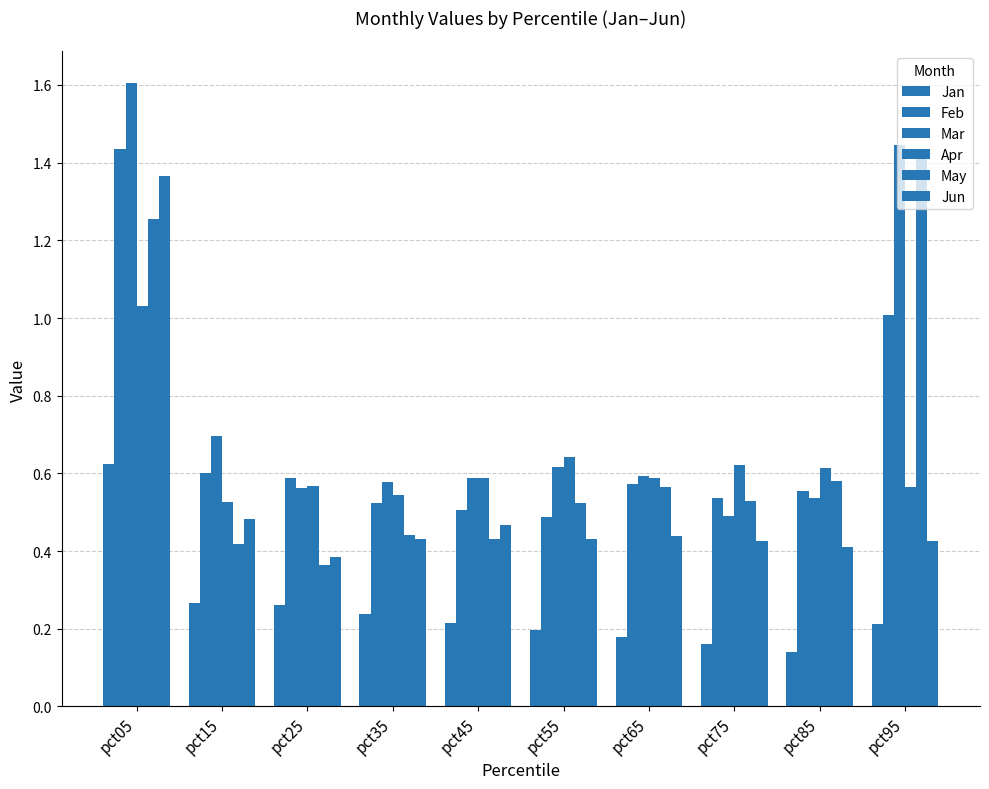

Does the chart contain any negative values?

No